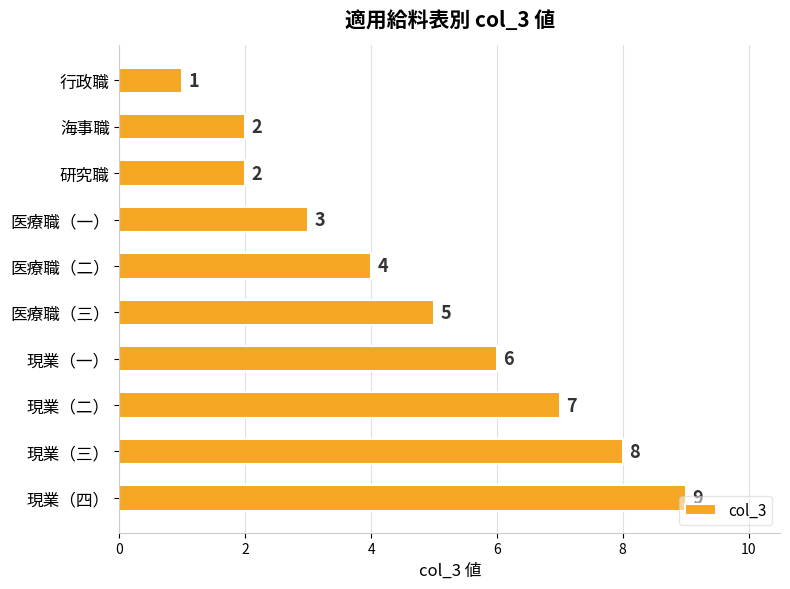

Which category has the lowest value across all series?

行政職